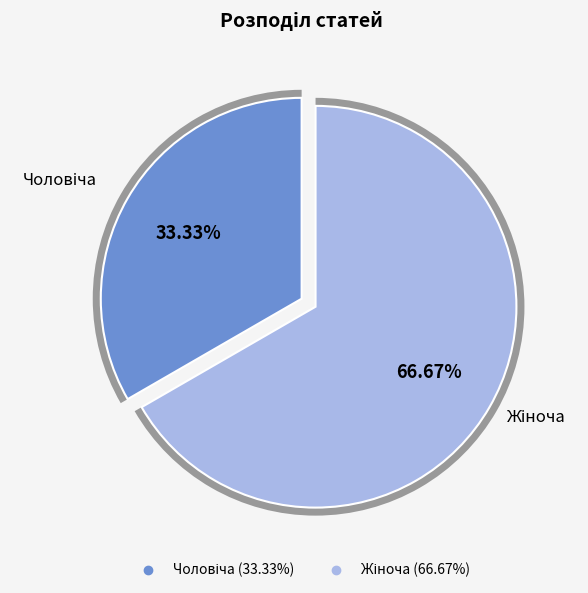

Which category has the smallest portion of the pie?

Чоловіча